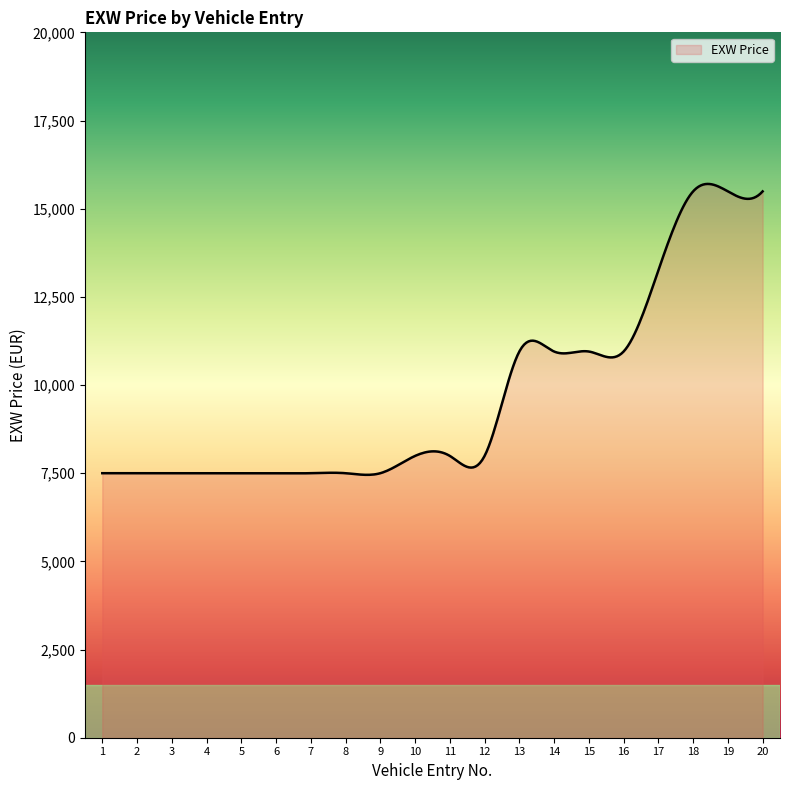

What is the difference between the second highest and second lowest values?

8245.2